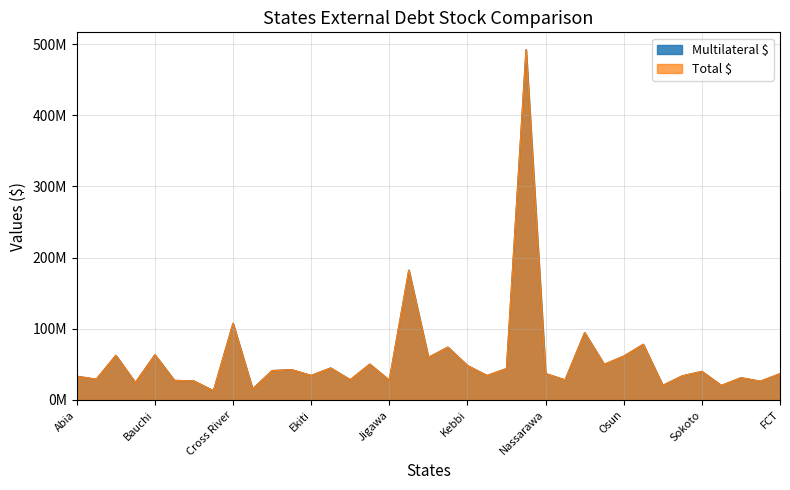

How many interior local valleys does the Multilateral $ series have?

14